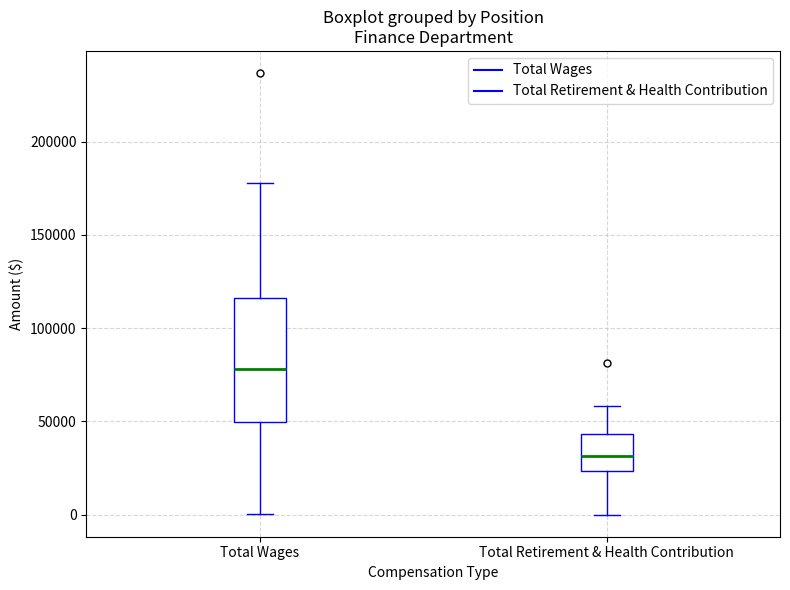

Which box has the lowest median line?

Total Retirement & Health Contribution